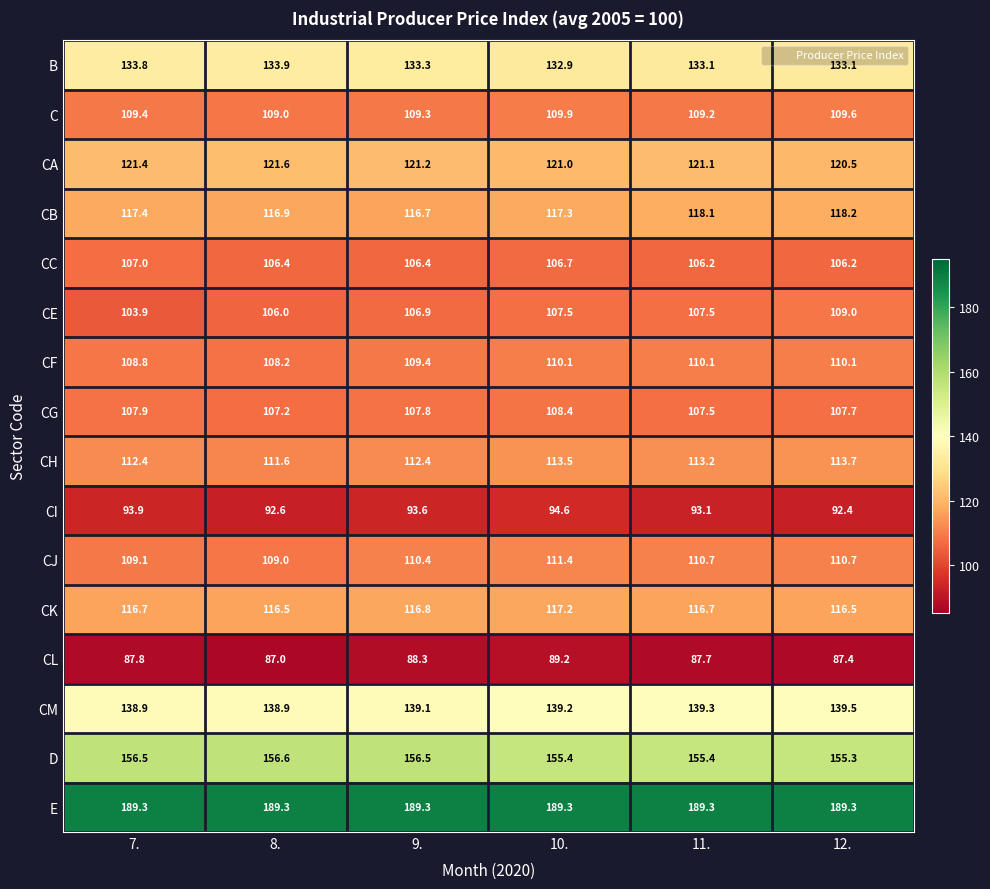

What is the average value of the D series?

156.0